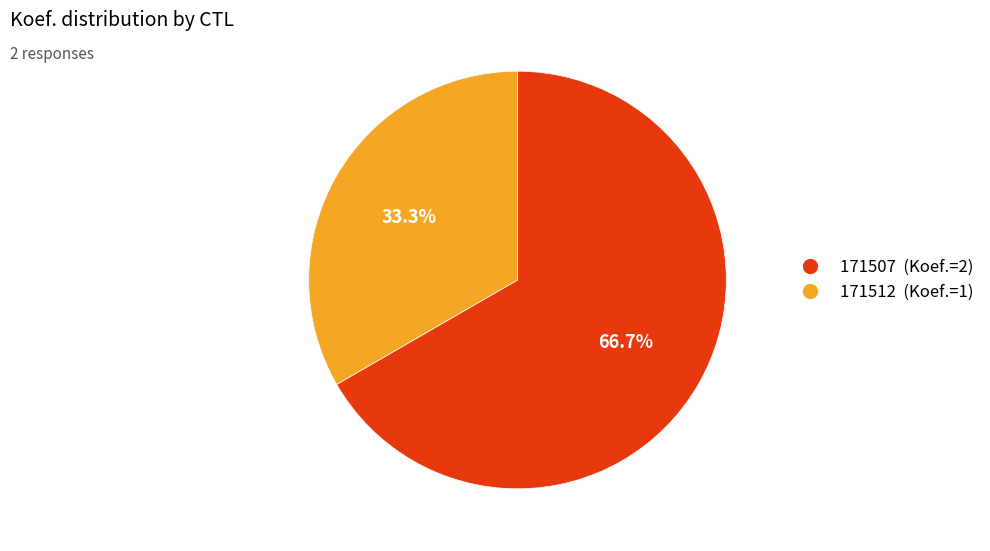

Is there any slice that represents more than half of the pie?

Yes